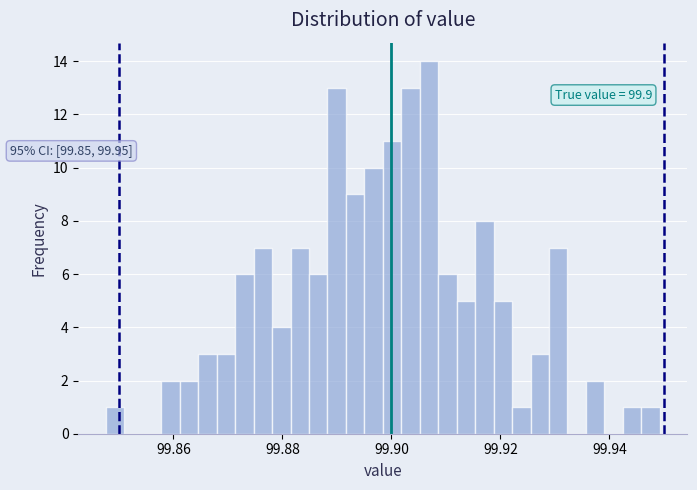

Around what value on the x-axis is the tallest bar? Give the approximate position of its centre, as read against the axis.

99.906